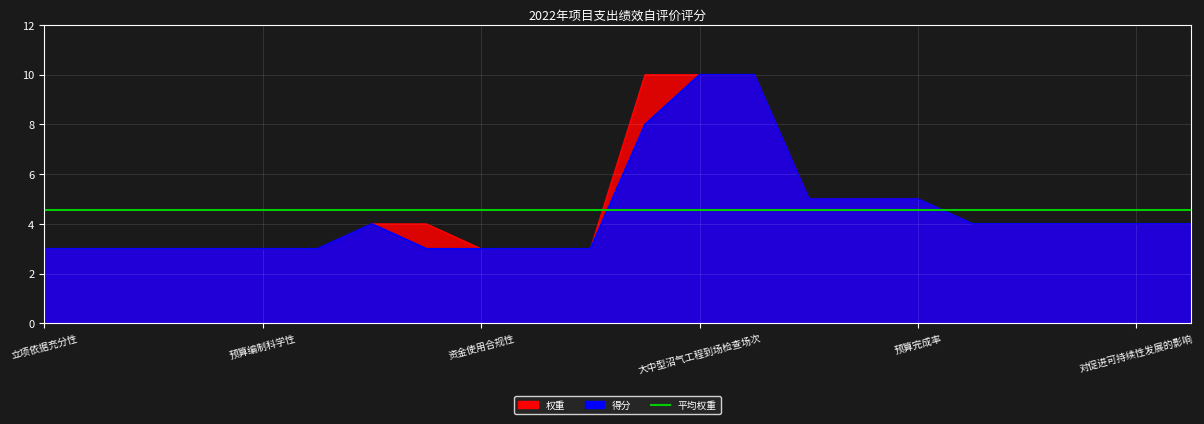

The value of 权重 at 服务质量达标率 is 8. True or false?

False